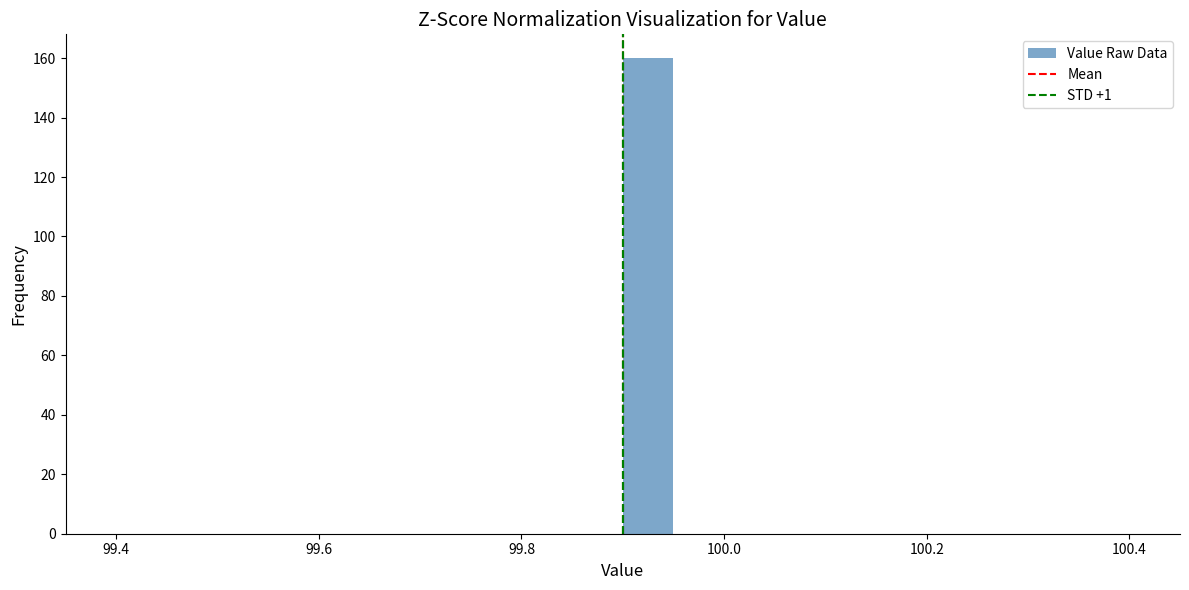

Read against the x-axis, roughly where is the centre of the tallest bar?

99.92